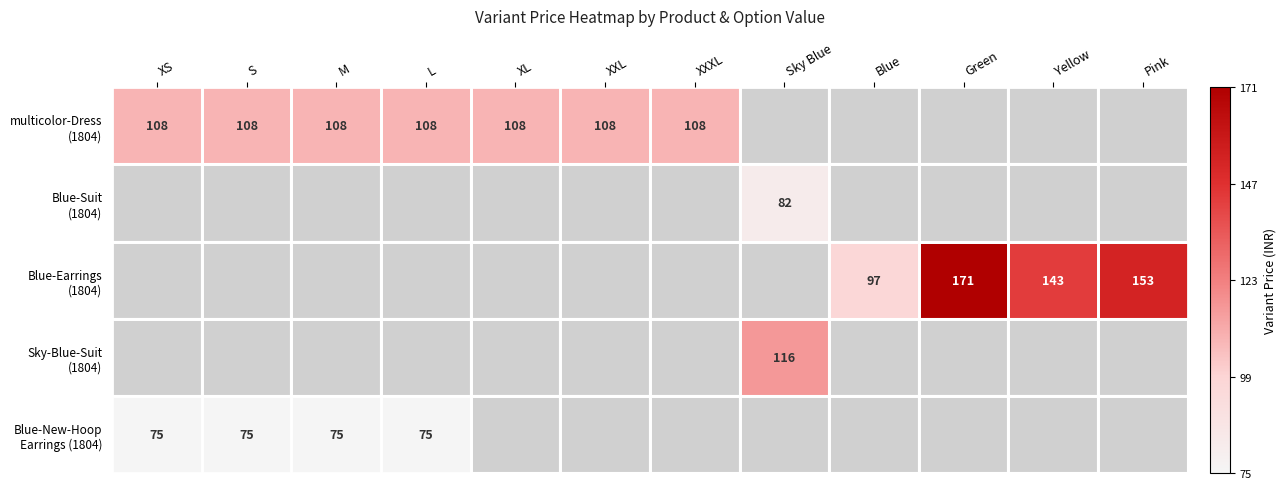

How many distinct data groups are displayed?

5